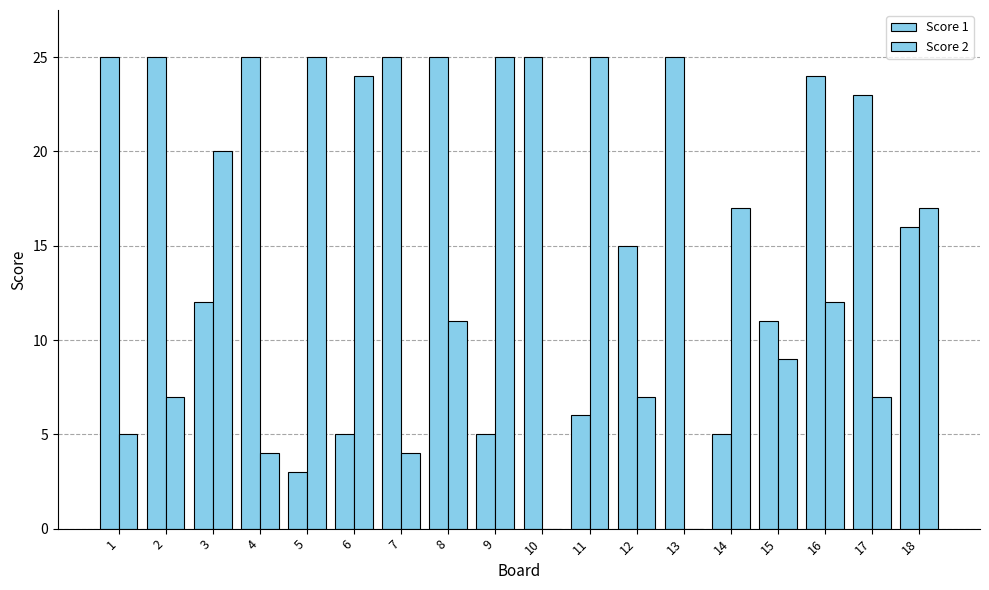

How many data points does each series have?

18